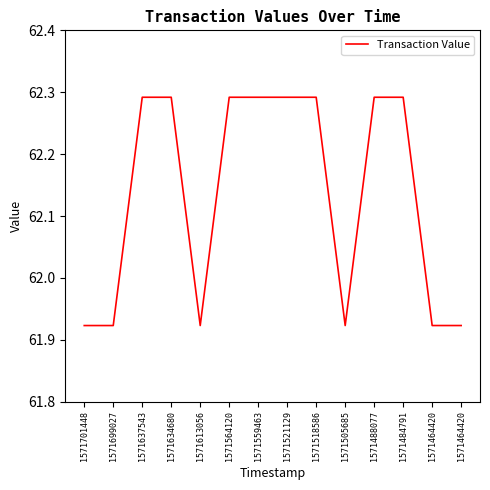

Where is the first local minimum?

1571613056